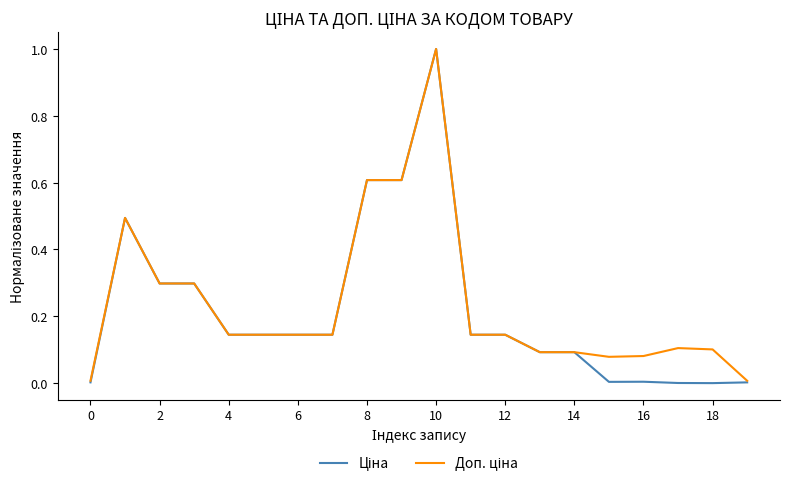

What is the greatest value displayed?

1.0